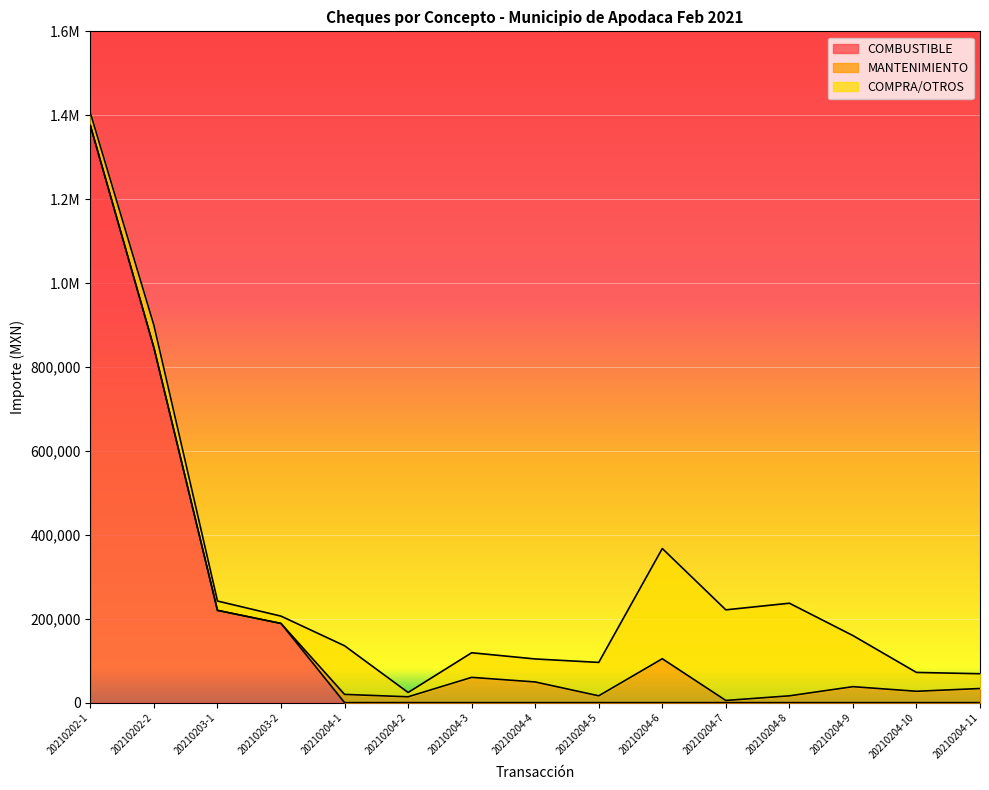

The value of COMPRA/OTROS at 20210203-2 is 17491.8. True or false?

True